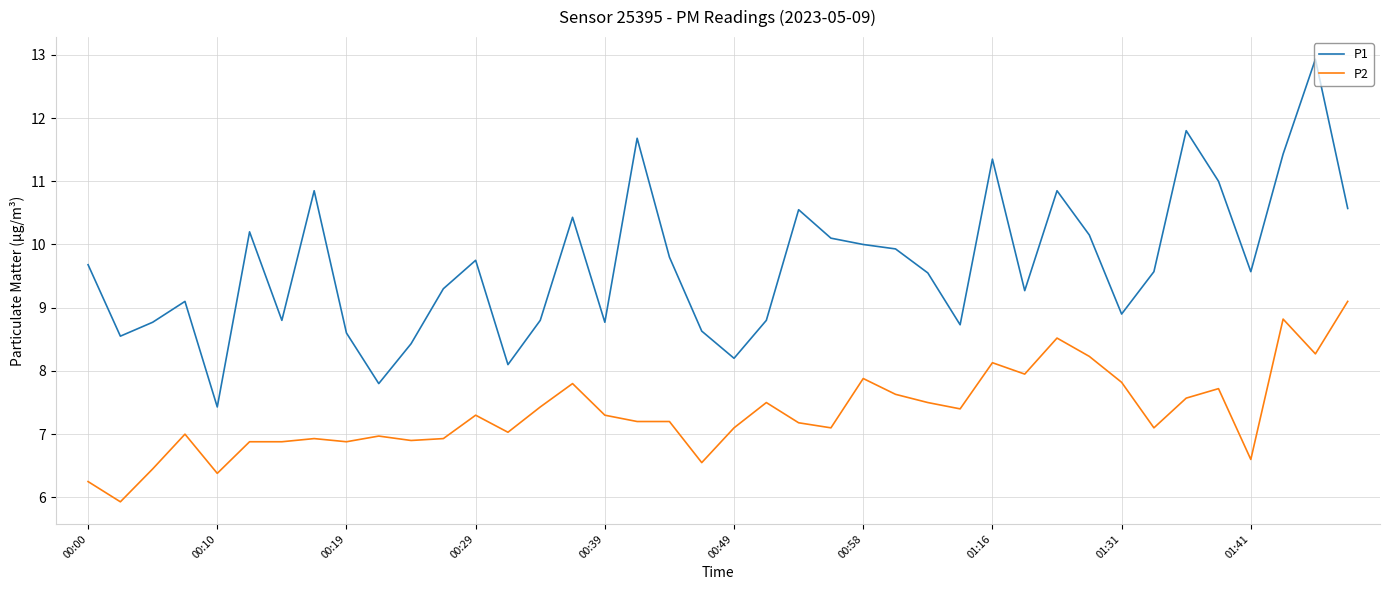

List the series in order of their overall mean, highest first.

P1, P2